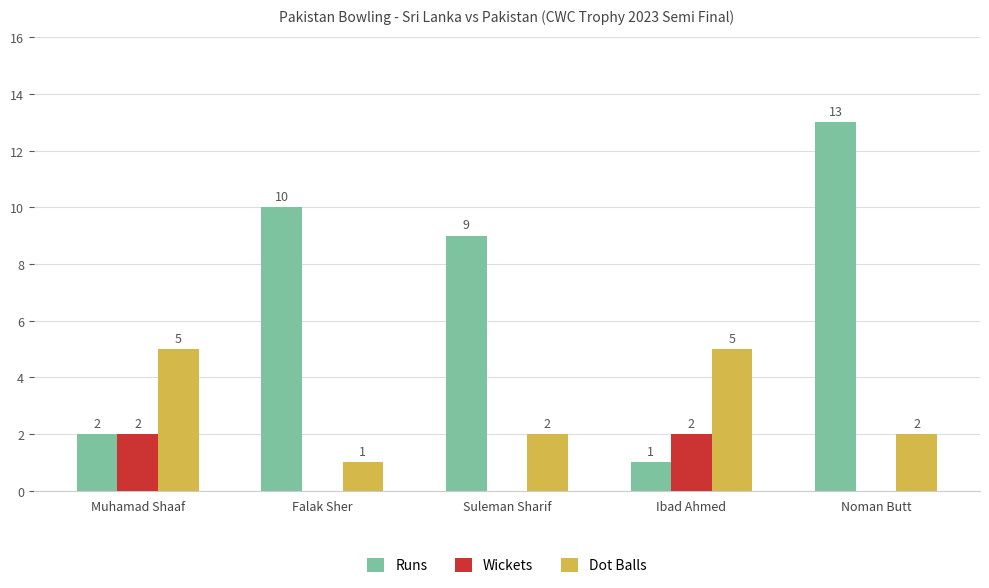

Which category has the highest value across all series?

Noman Butt